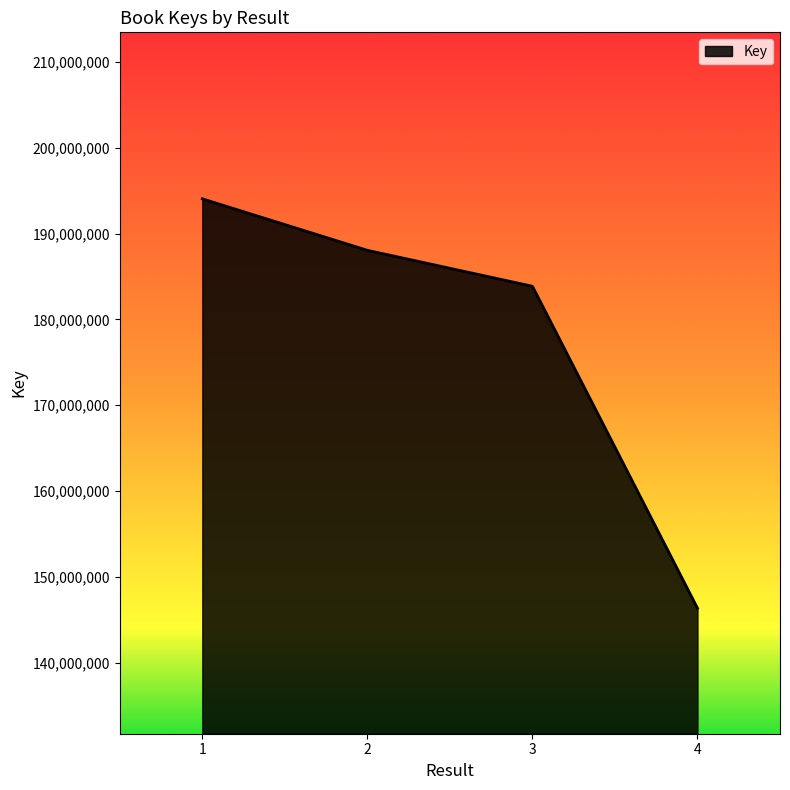

List the labels in order of value, largest first.

1, 2, 3, 4